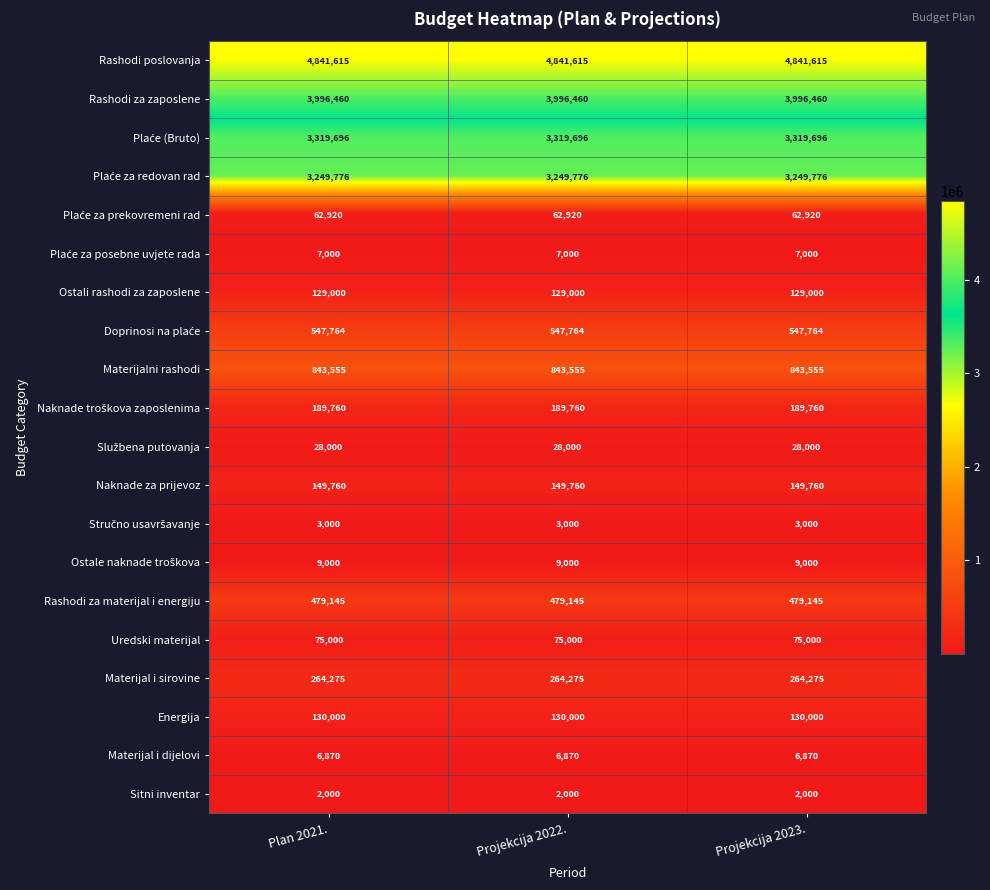

What is the total value across all series at Plan 2021.?

18334596